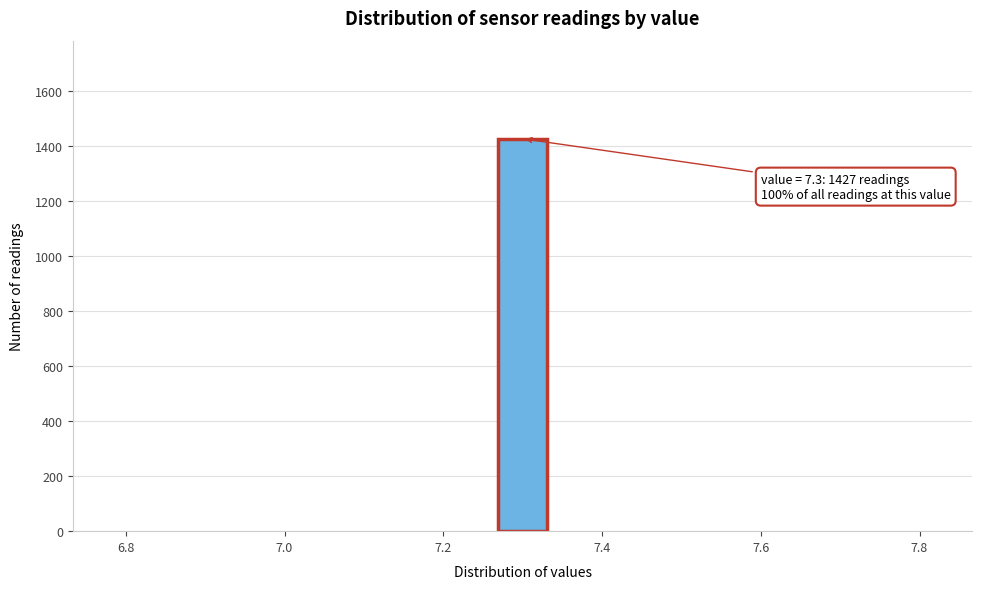

Read against the x-axis, roughly where is the centre of the tallest bar?

7.30